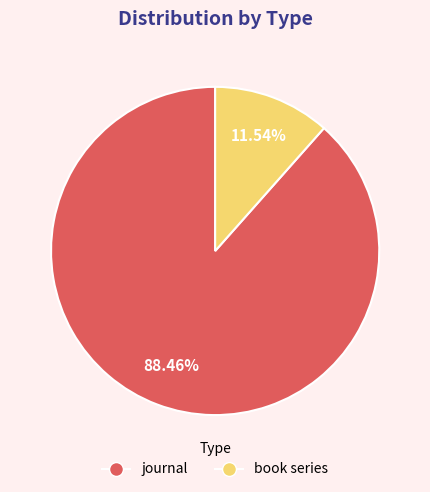

Which category has the smallest portion of the pie?

book series